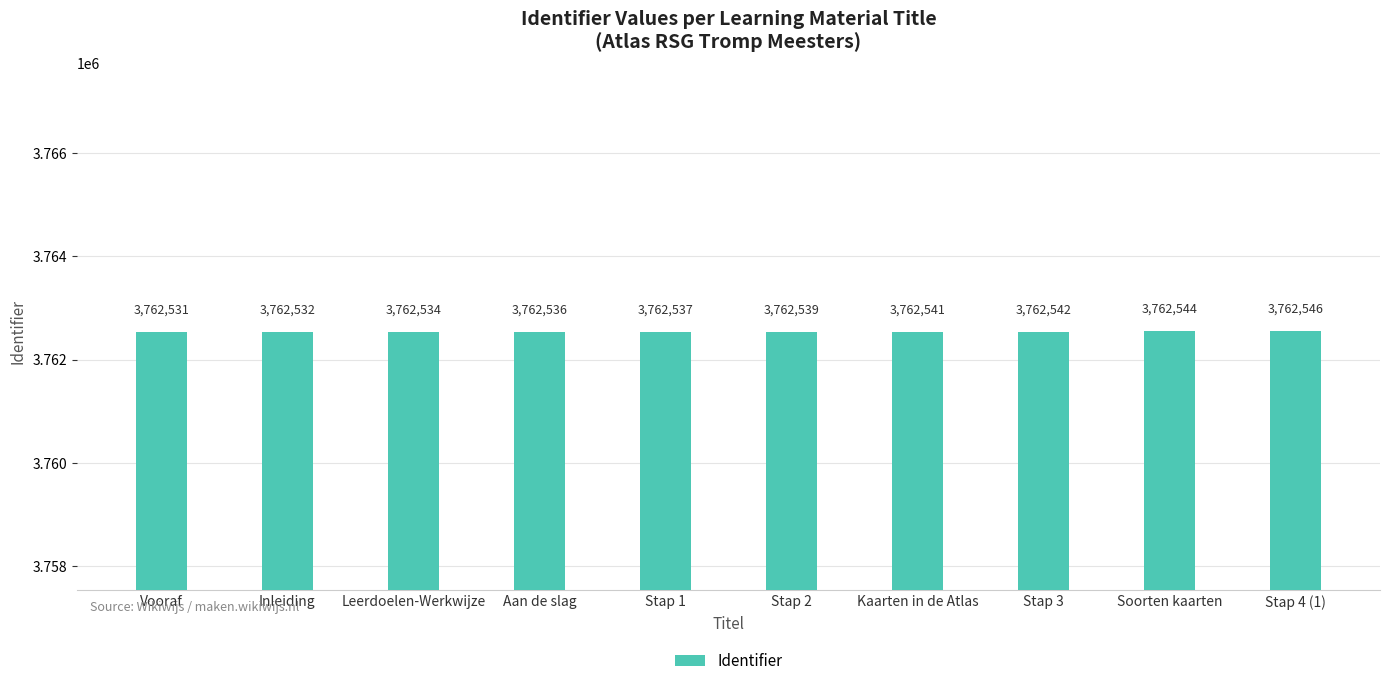

List the labels in order of value, smallest first.

Vooraf, Inleiding, Leerdoelen-Werkwijze, Aan de slag, Stap 1, Stap 2, Kaarten in de Atlas, Stap 3, Soorten kaarten, Stap 4 (1)